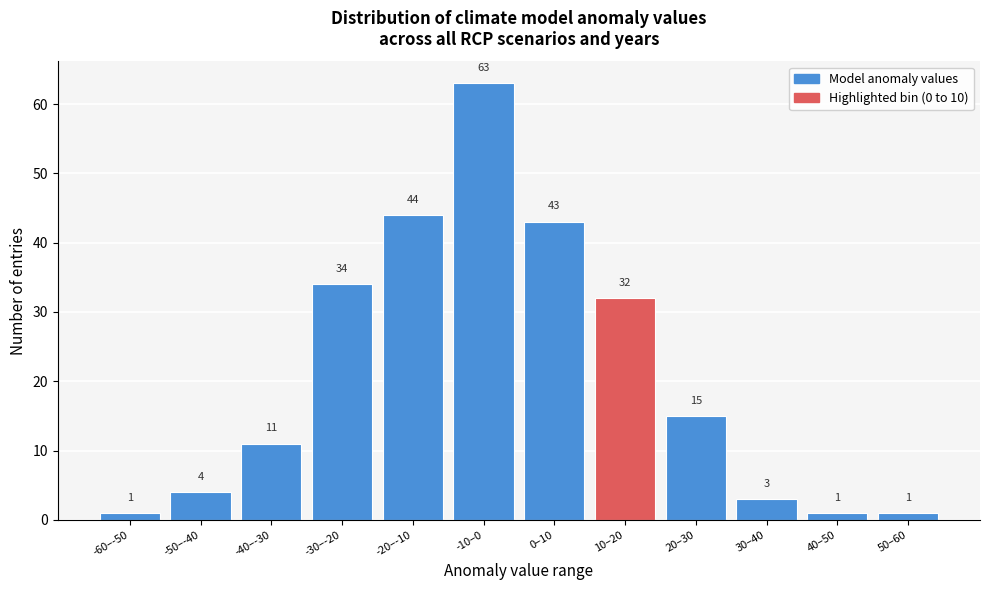

Reading left to right, transcribe all the data shown in this chart.

-60–-50=1	-50–-40=4	-40–-30=11	-30–-20=34	-20–-10=44	-10–0=63	0–10=43	10–20=32	20–30=15	30–40=3	40–50=1	50–60=1